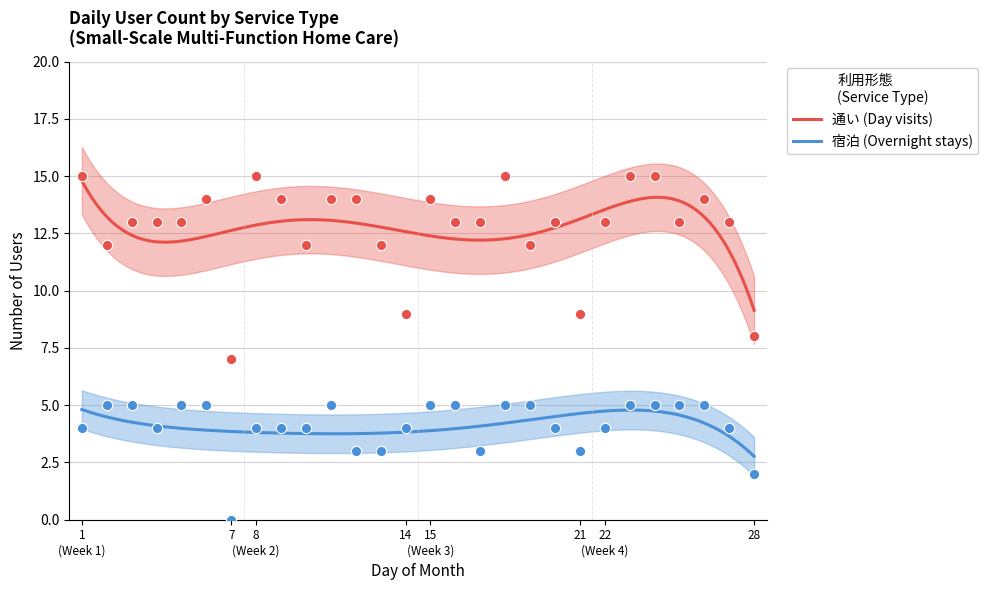

Which series contains the highest Y value?

通い (Day visits)